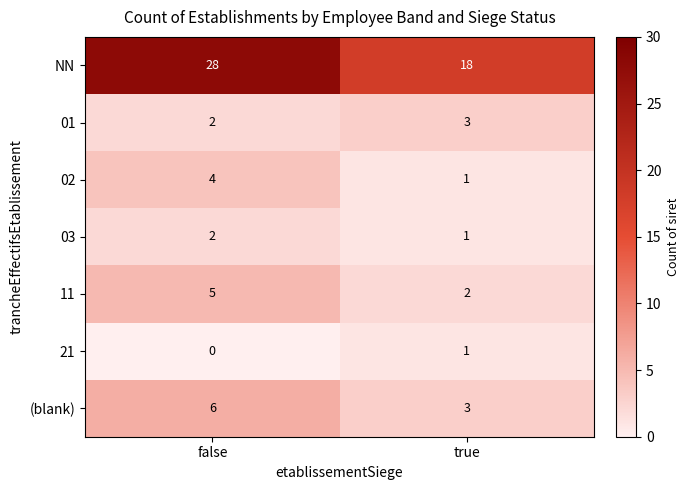

Which series has the widest spread of values?

NN